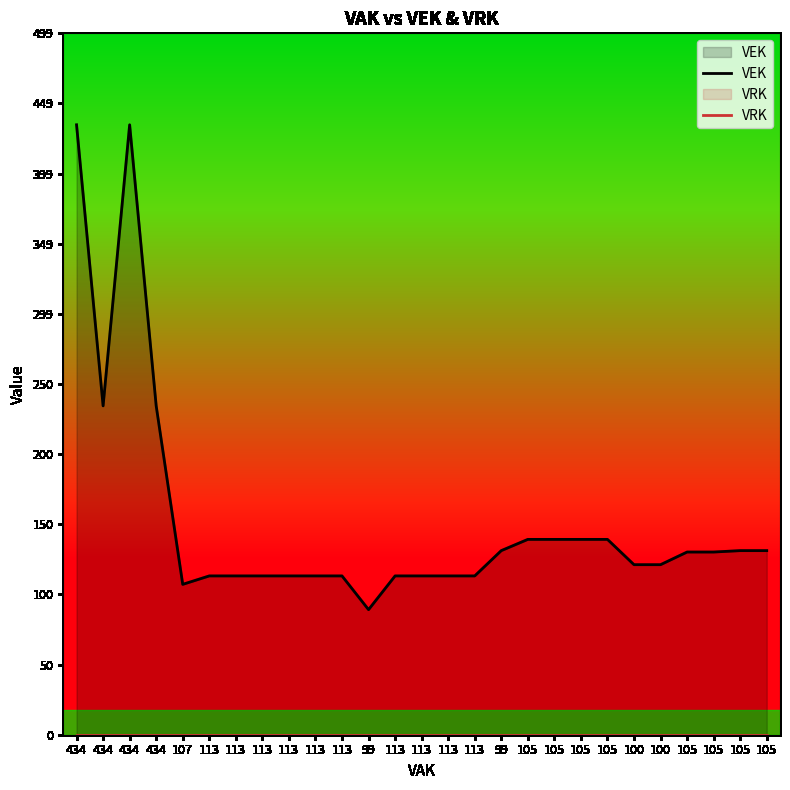

In VEK, how many points are lower than both neighbors (excluding endpoints)?

3